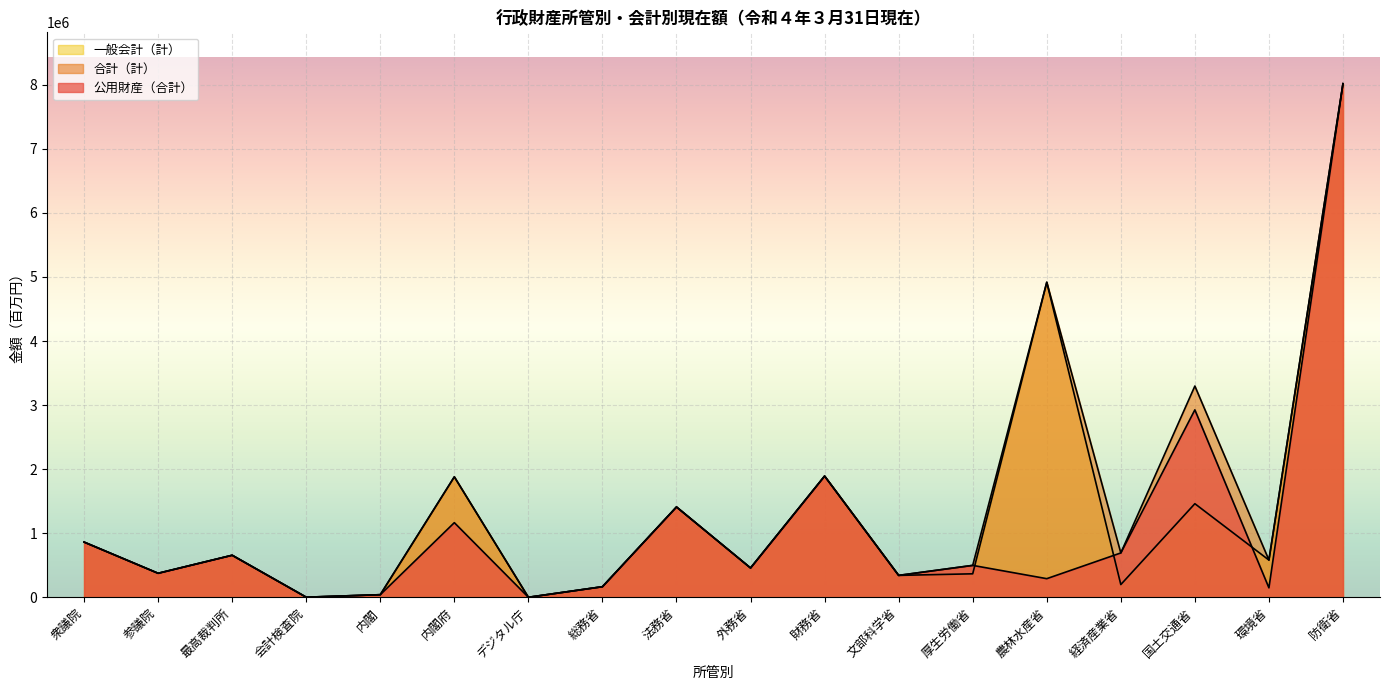

What is the label of the 7th point from the left?

デジタル庁